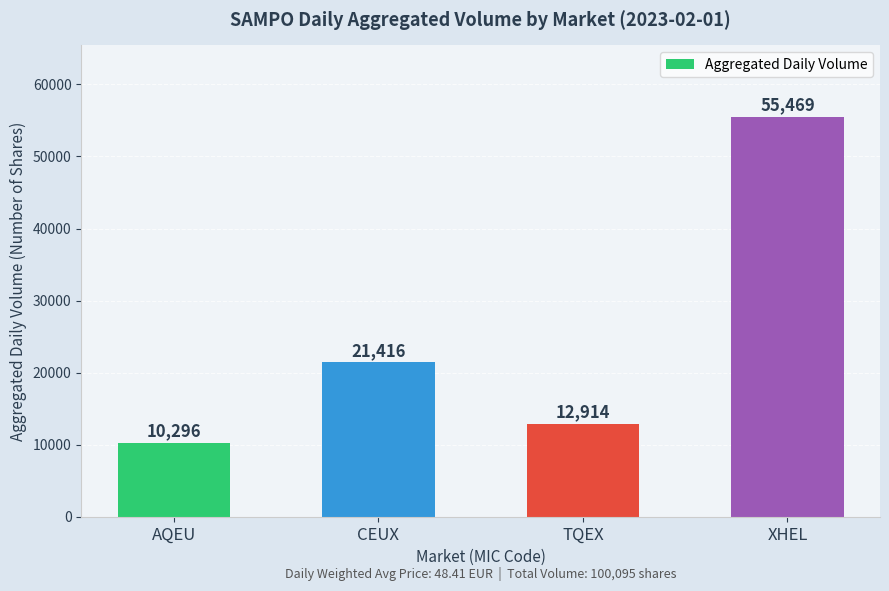

How many data points are less than 21416?

2